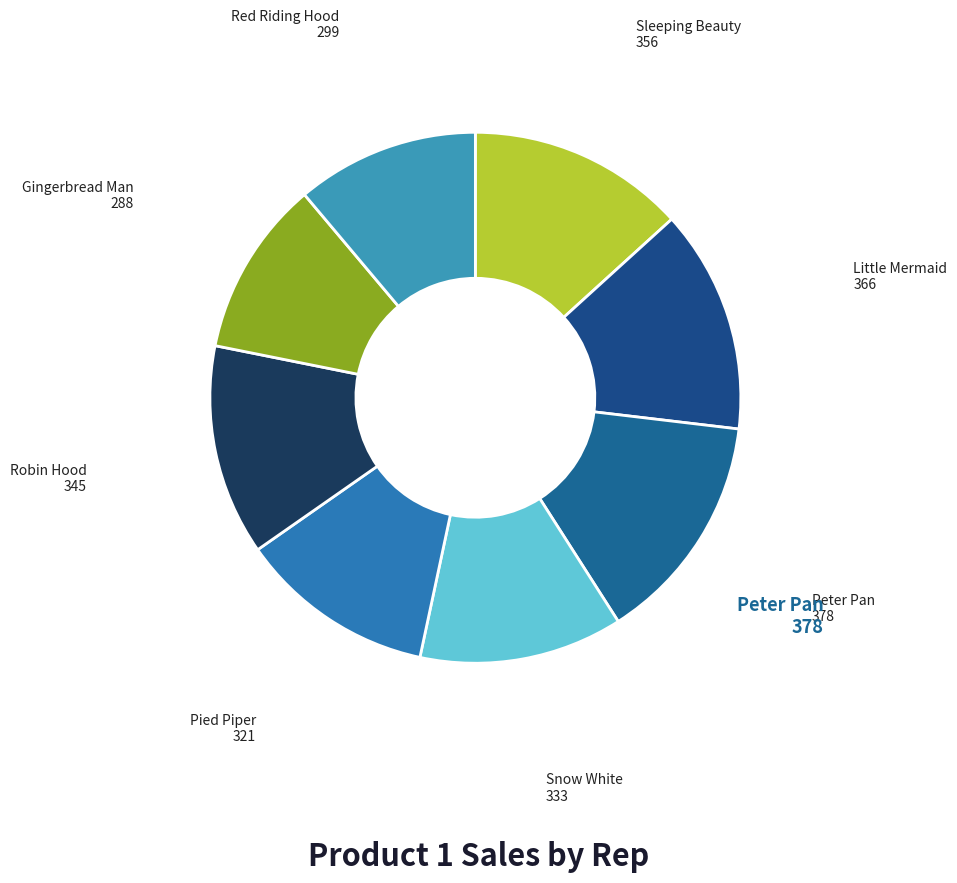

How many slices are in this pie chart?

8